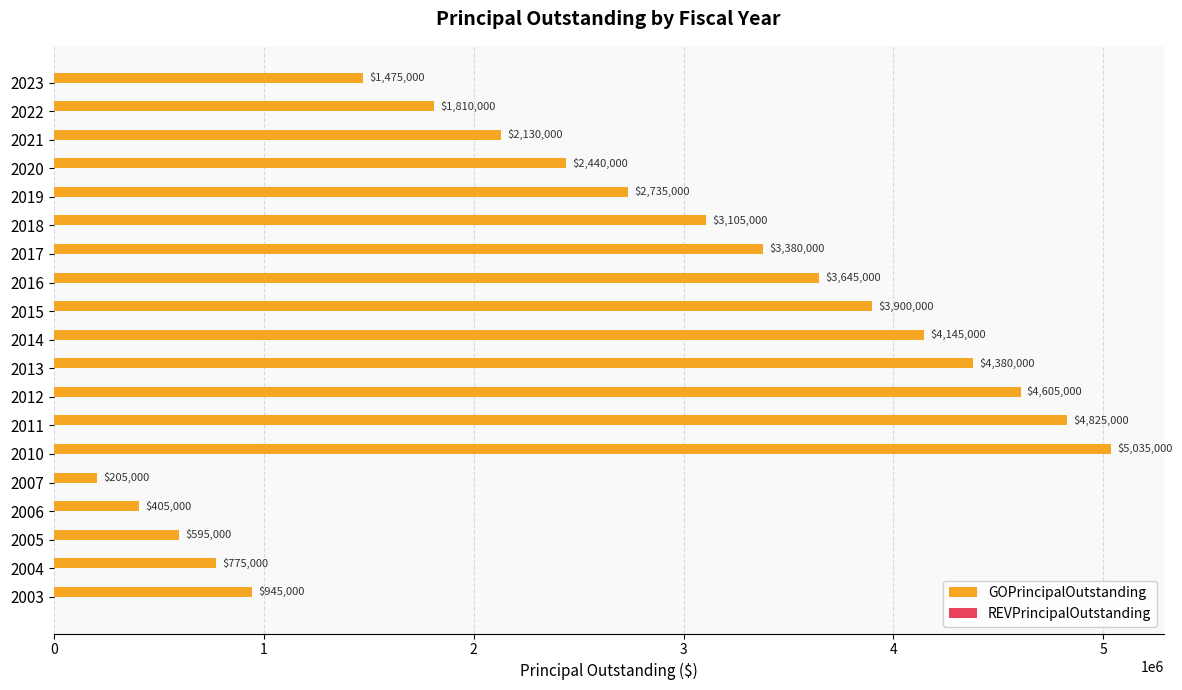

Rank the categories by value from lowest to highest.

2007, 2006, 2005, 2004, 2003, 2023, 2022, 2021, 2020, 2019, 2018, 2017, 2016, 2015, 2014, 2013, 2012, 2011, 2010